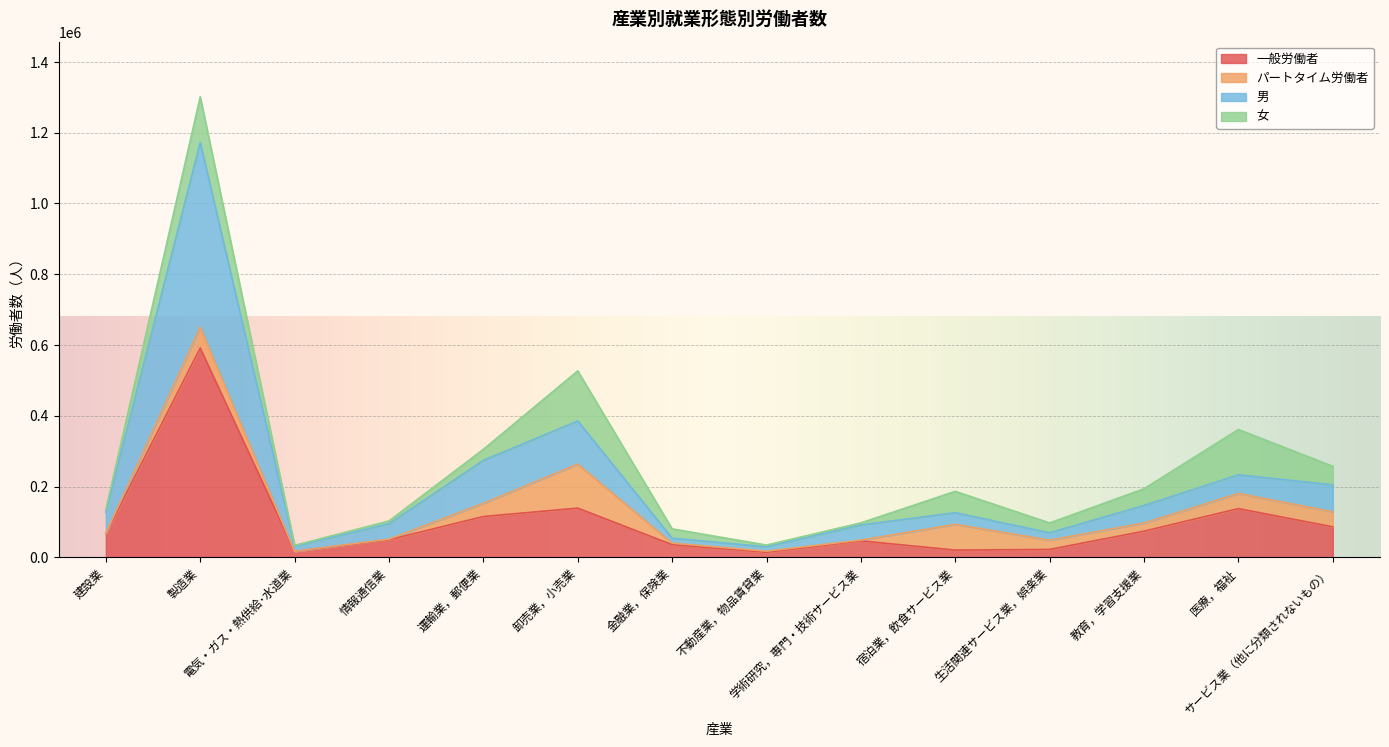

What is the maximum value for 一般労働者?

591566